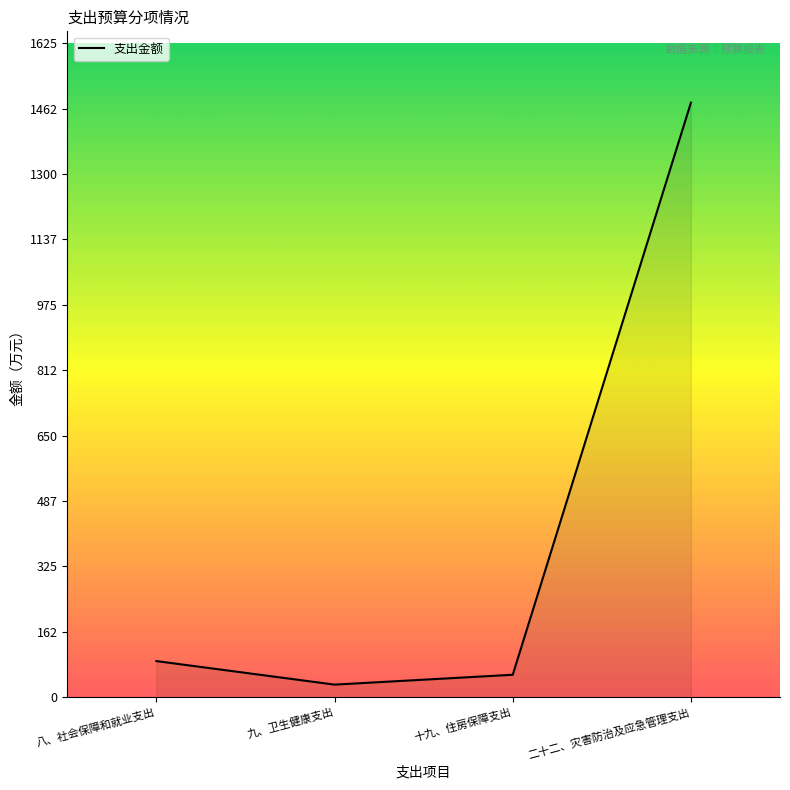

Between 九、卫生健康支出 and 十九、住房保障支出, which is larger?

十九、住房保障支出